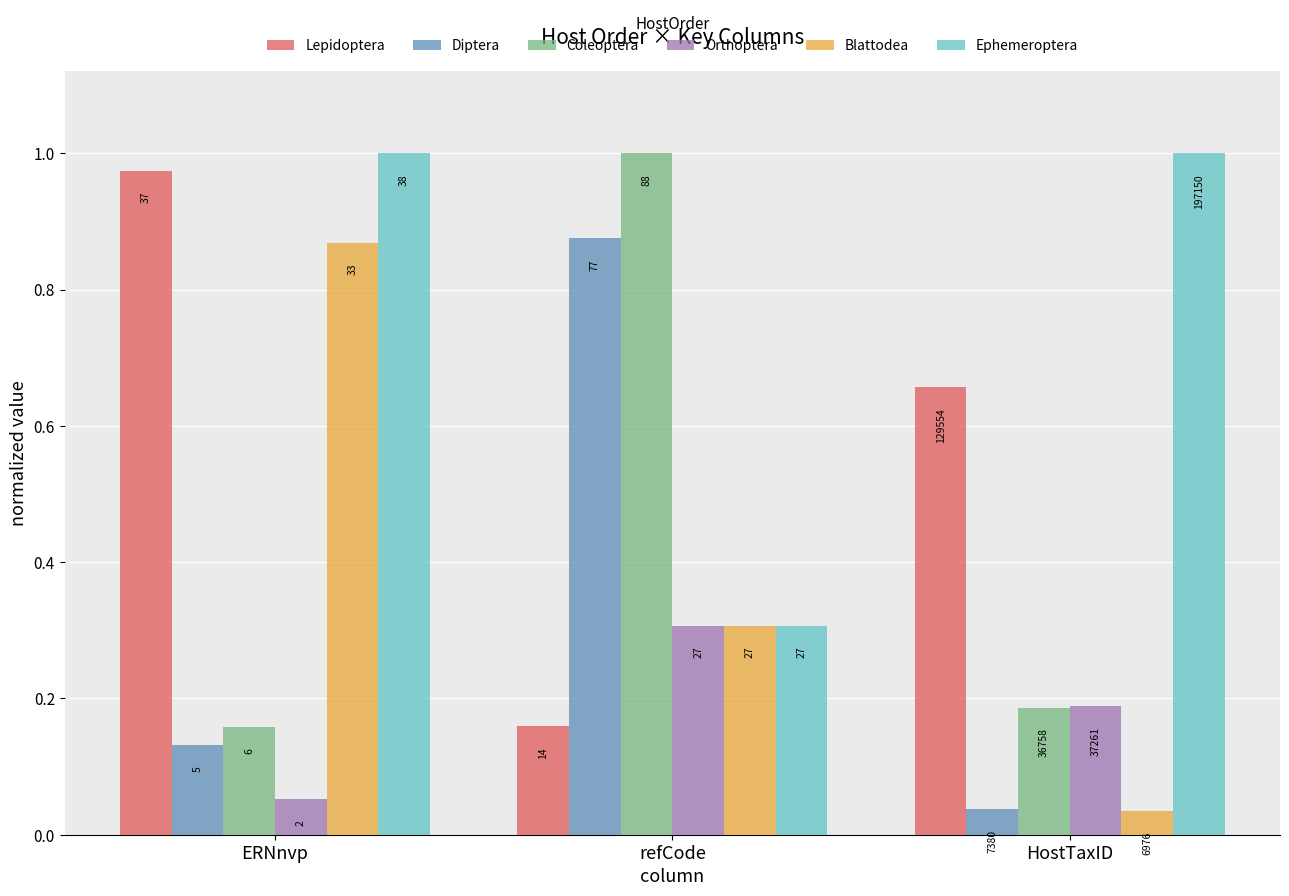

What is the approximate value of Diptera at ERNnvp?

0.1